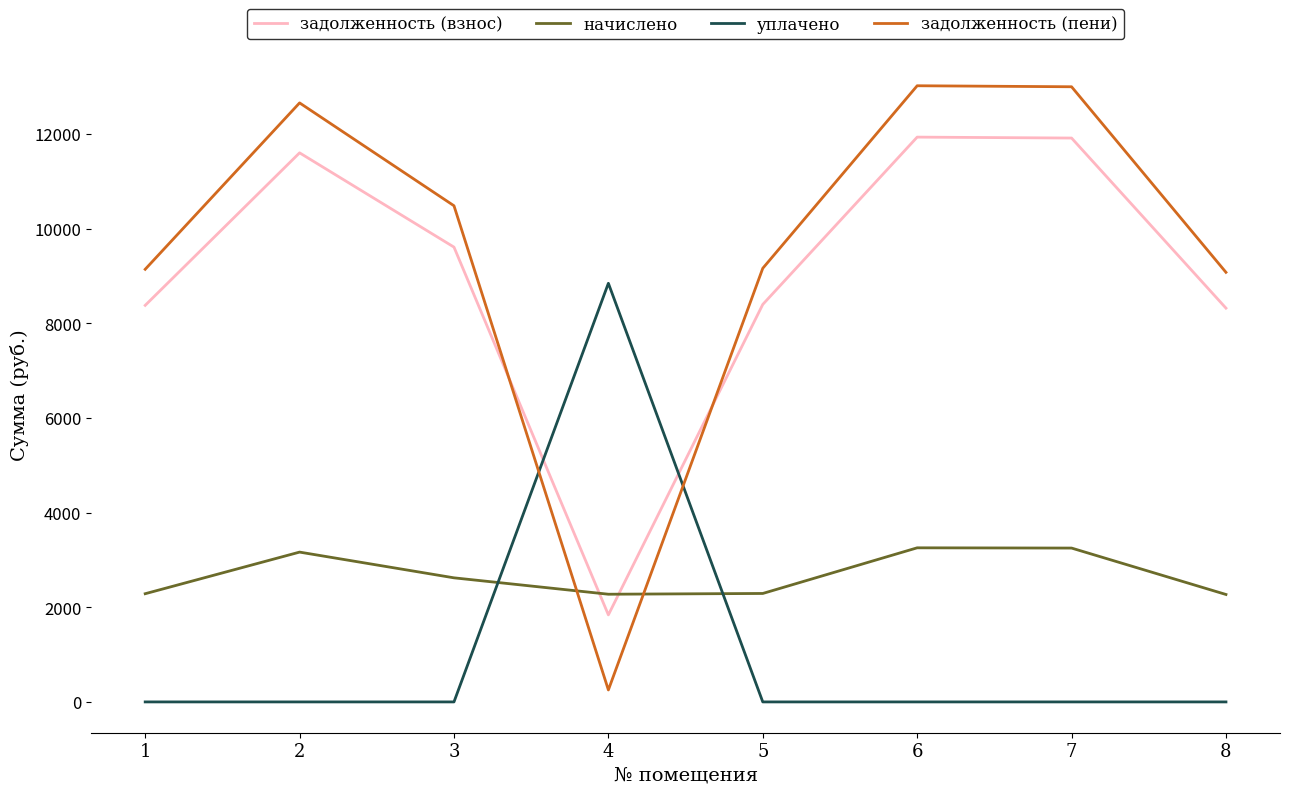

Which series has the largest total across all categories?

задолженность (пени)